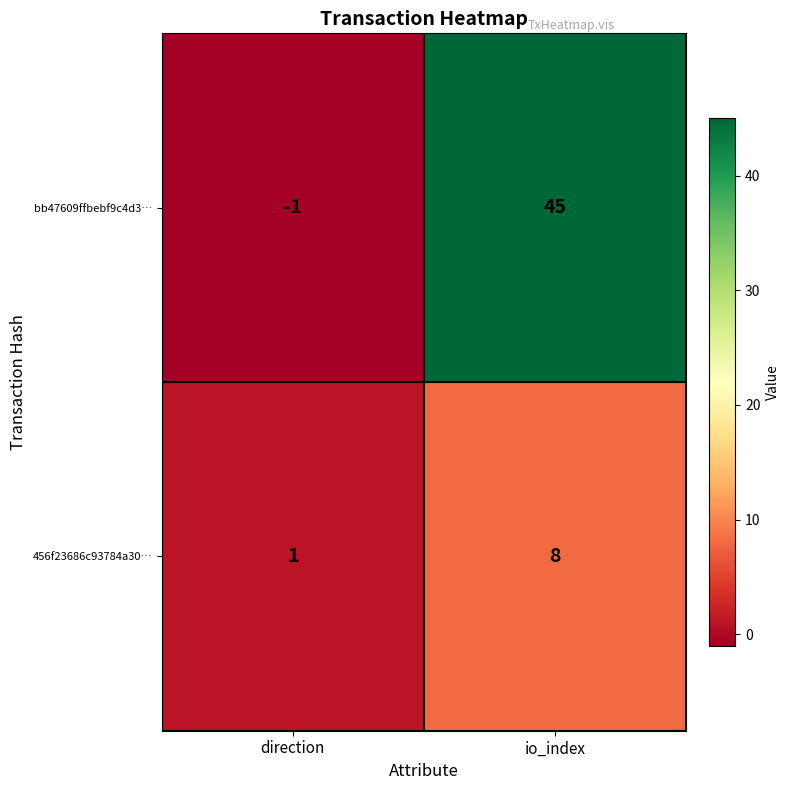

Between direction and io_index, which series saw the biggest shift?

bb47609ffbebf9c4d3…